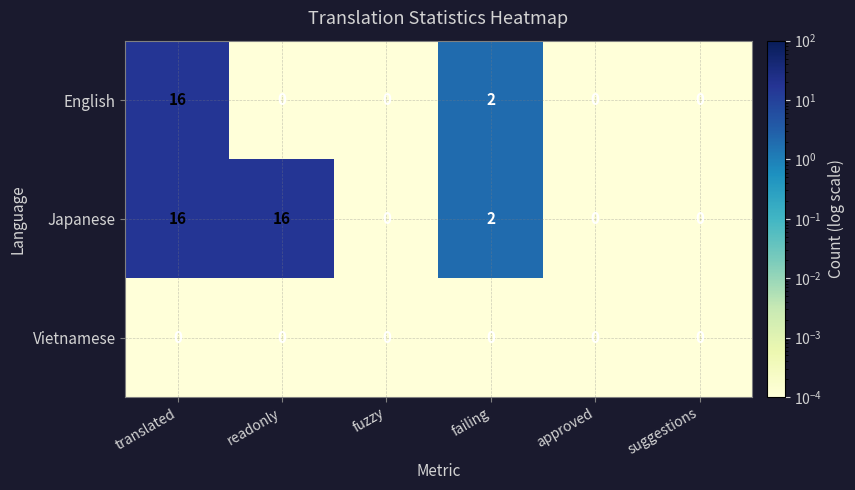

Between translated and readonly, which series saw the biggest shift?

English